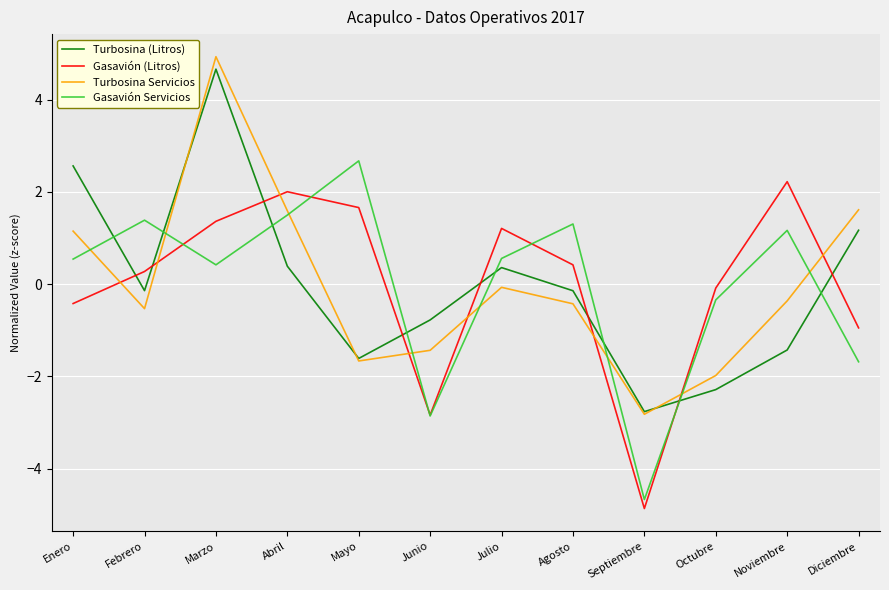

Between Junio and Noviembre, which series saw the biggest shift?

Gasavión (Litros)